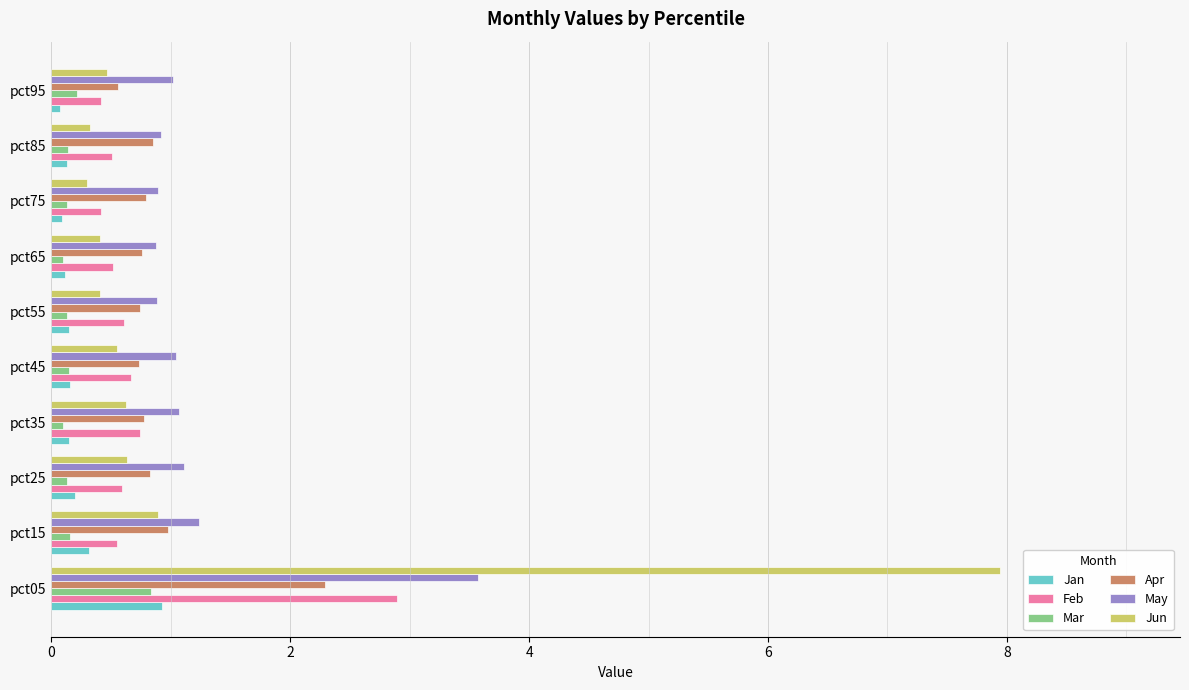

Is it true that Mar equals 0.8 at pct05?

True